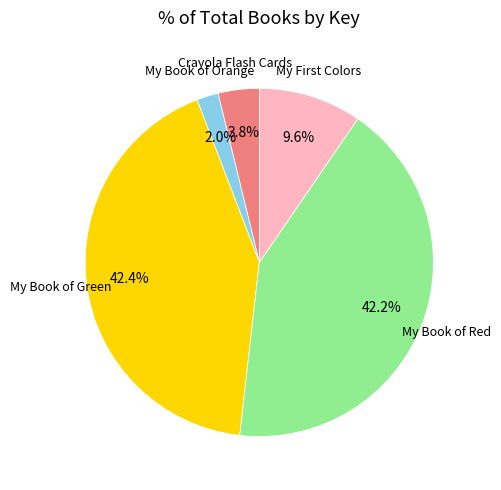

Is there a majority slice in this chart?

No